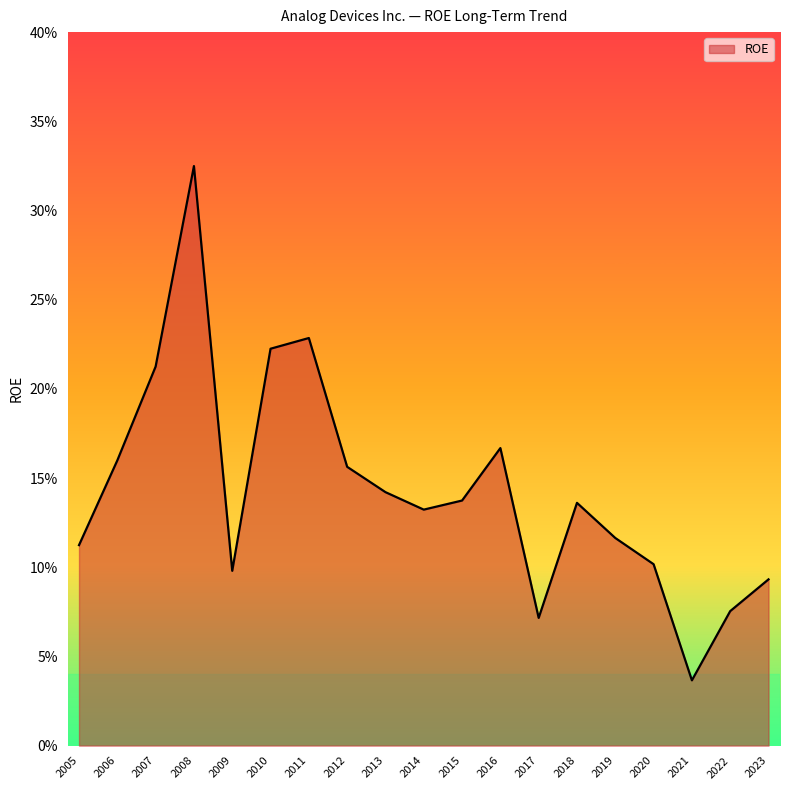

True or false: there are more than 1 points higher than both neighbors.

True